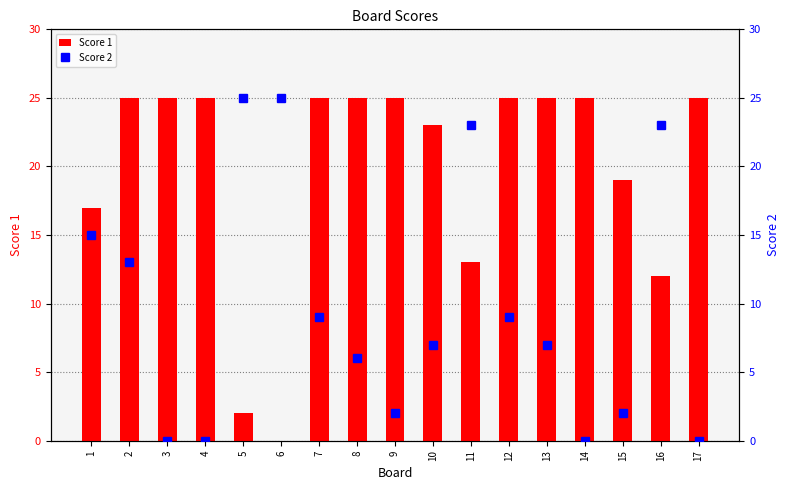

What is the average value of the Score 1 series?

20